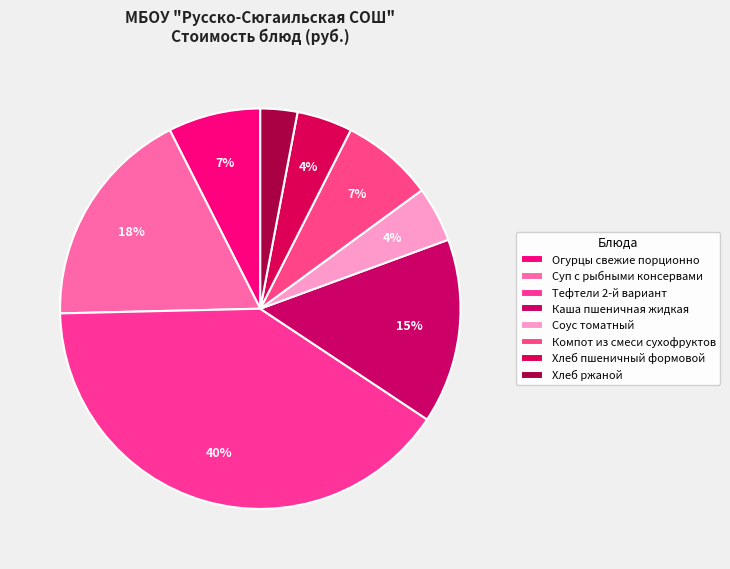

To the nearest percent, what is the average slice percentage?

12%